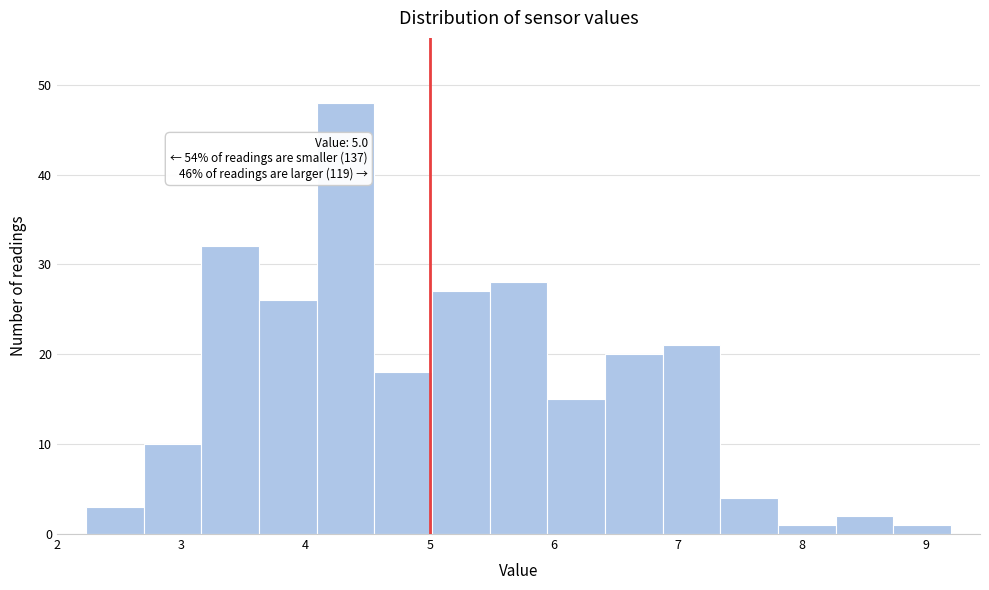

Which range on the x-axis has the tallest bar?

4.1 to 4.6